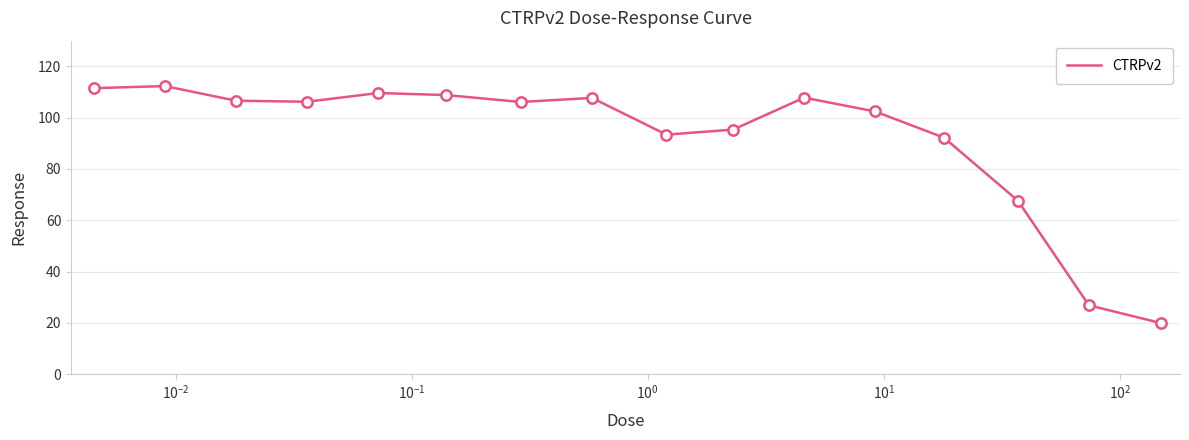

What is the difference between the maximum and minimum values?

92.4